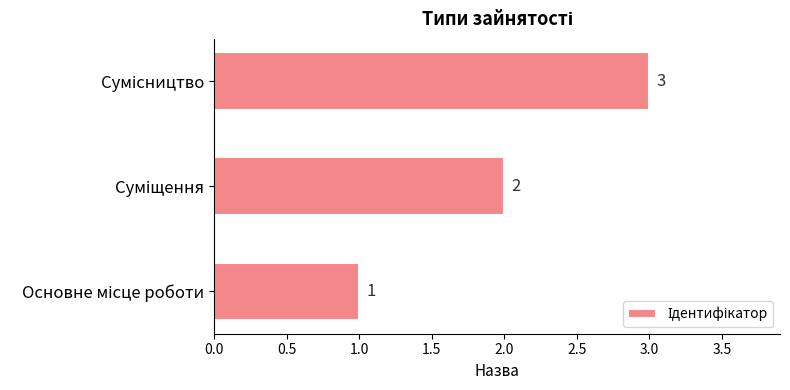

What is the sum of all values?

6